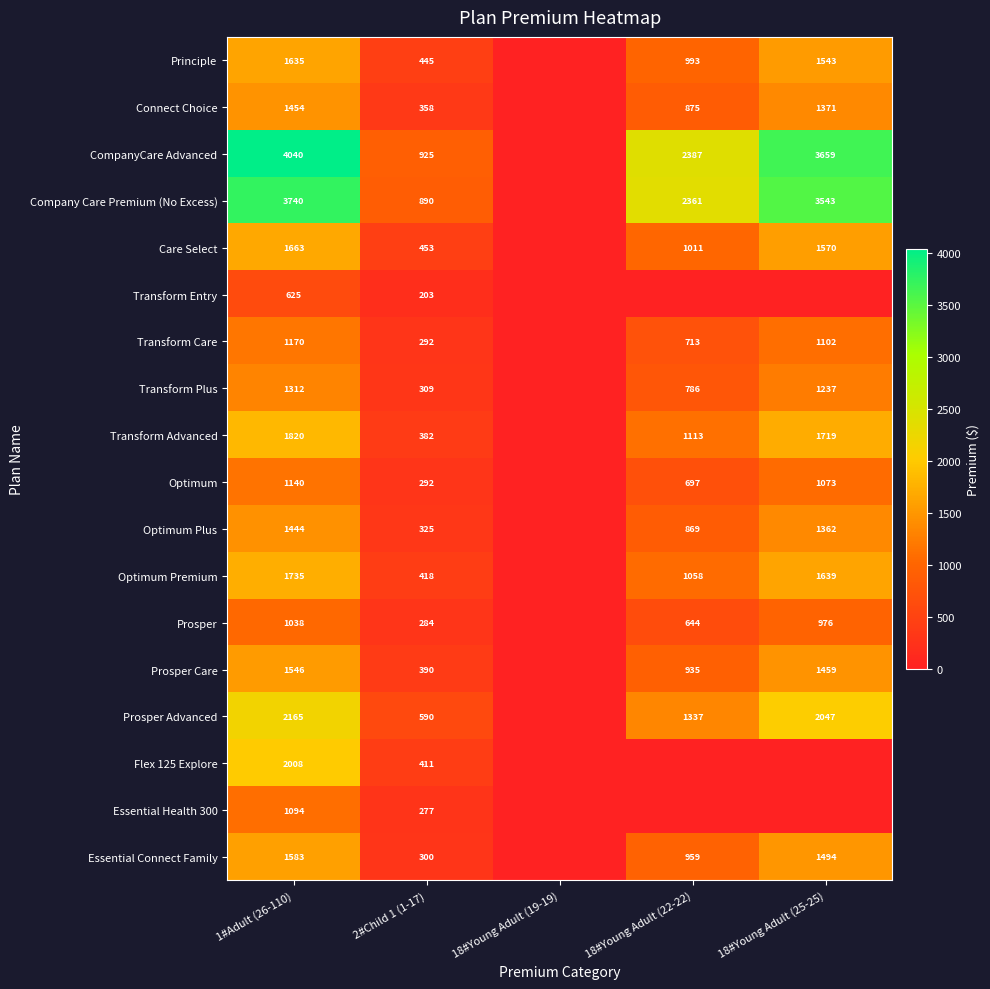

Is the value of Optimum Plus at 18#Young Adult (25-25) greater than the value of Connect Choice at 18#Young Adult (22-22)?

Yes